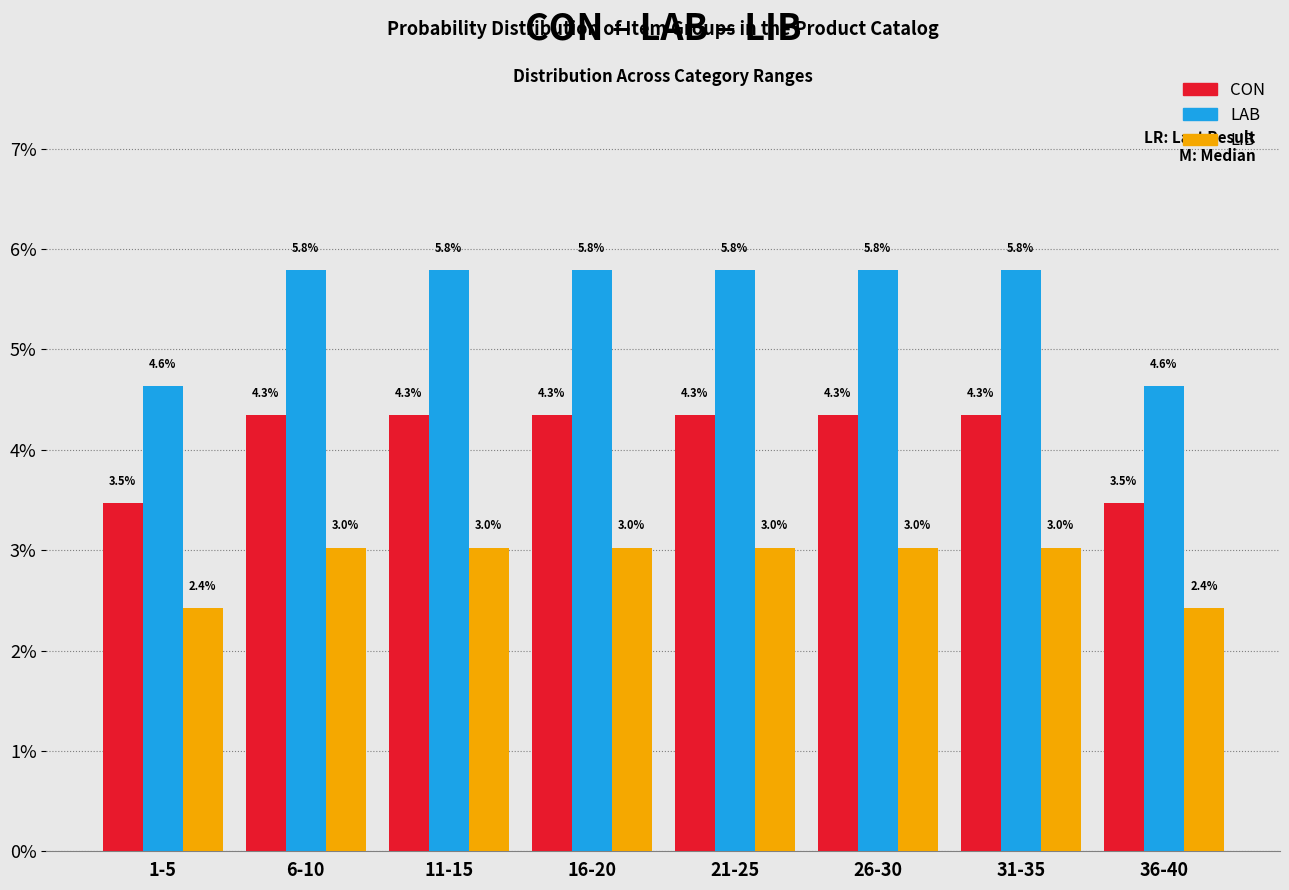

Reading left to right, list all the values displayed in this chart.

CON: 3.5	4.3	4.3	4.3	4.3	4.3	4.3	3.5
LAB: 4.6	5.8	5.8	5.8	5.8	5.8	5.8	4.6
LIB: 2.4	3.0	3.0	3.0	3.0	3.0	3.0	2.4